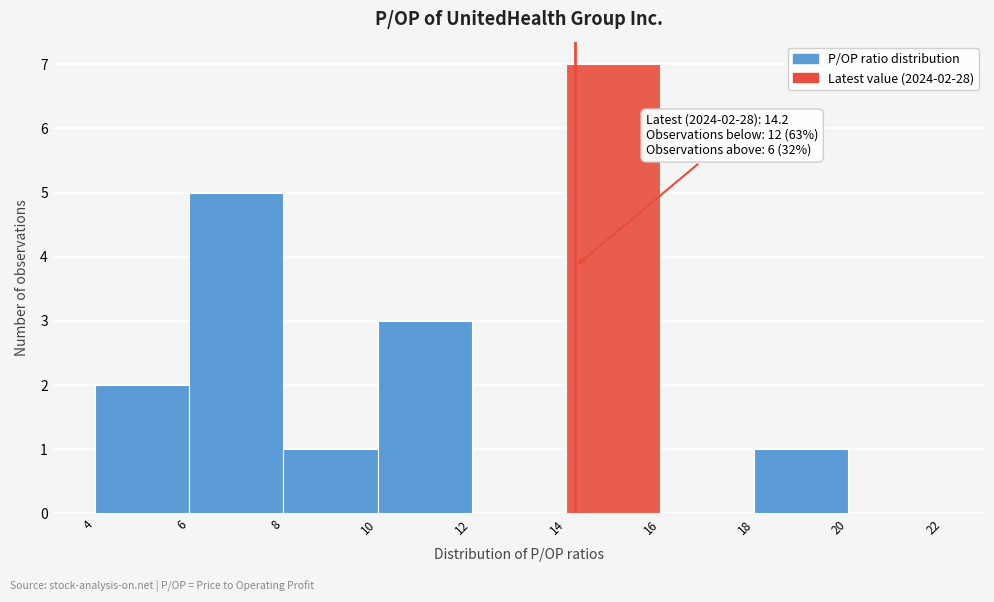

Over which range of the x-axis is the bar tallest?

14 to 16